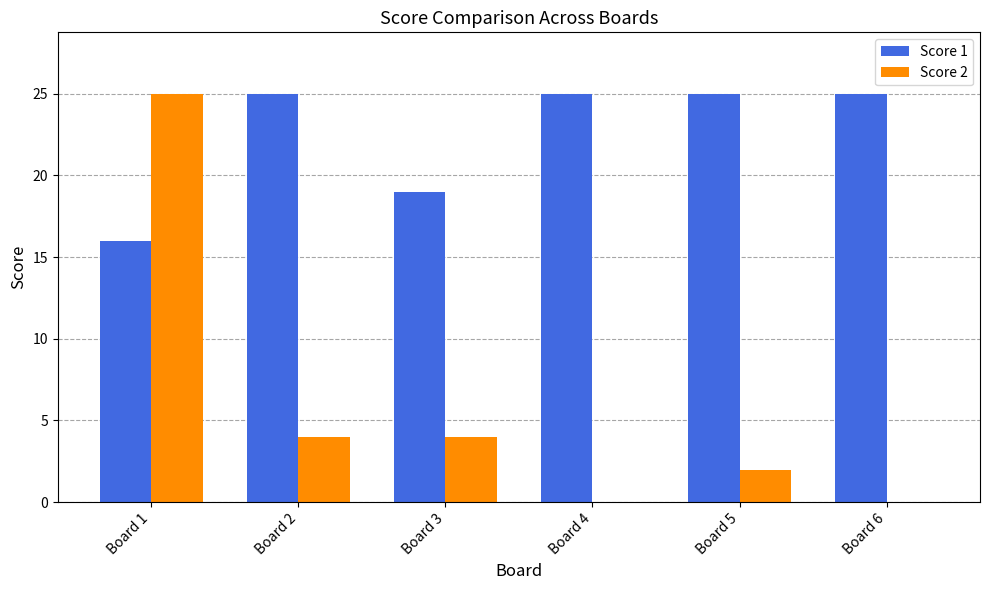

Read the Score 1 value at Board 2.

25